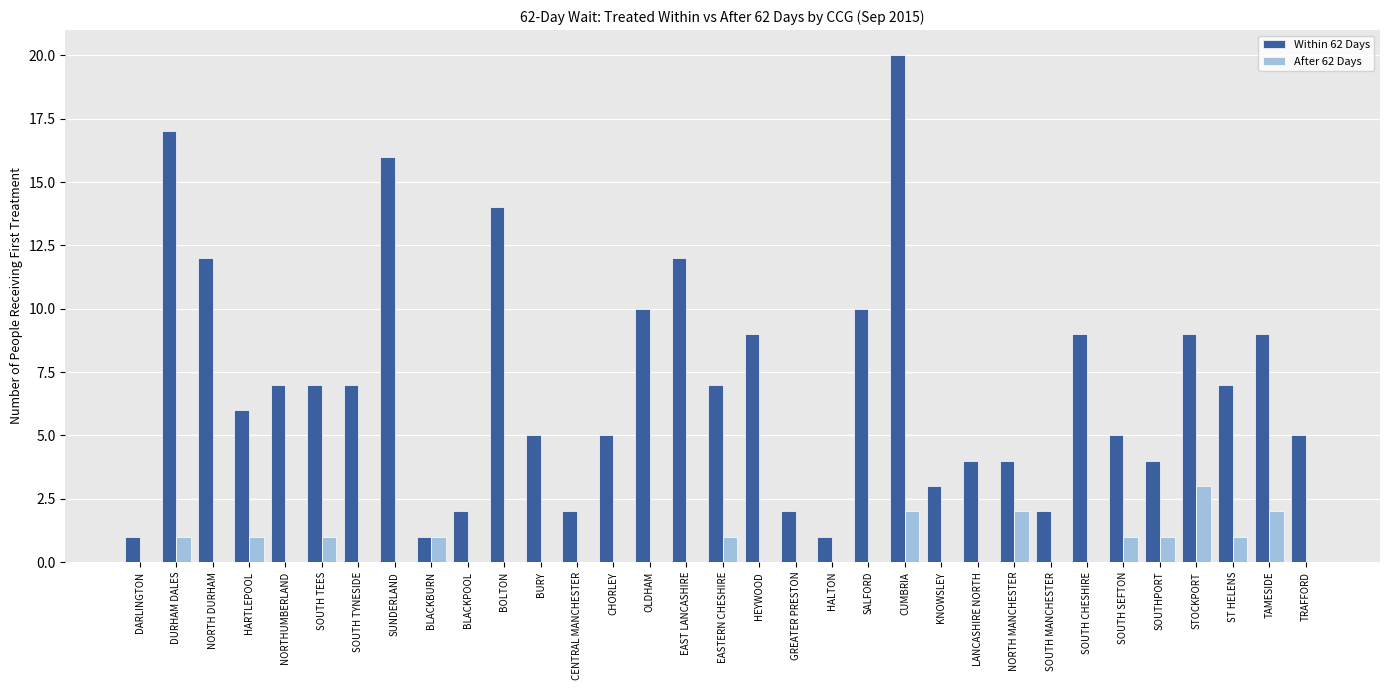

How many groups of bars are there?

33